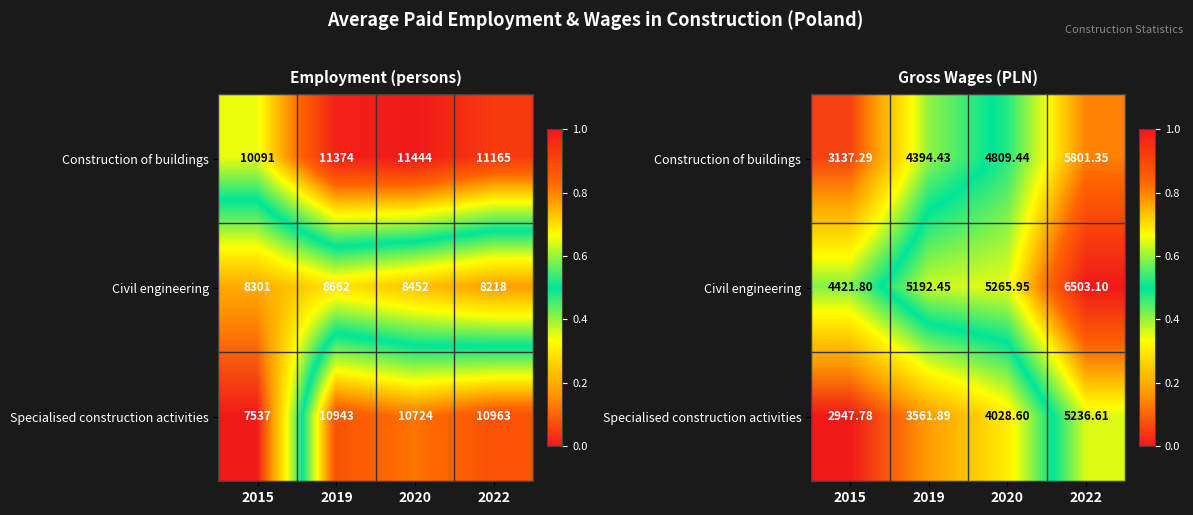

Is it true that Specialised construction activities equals 0.2 at 2020?

False